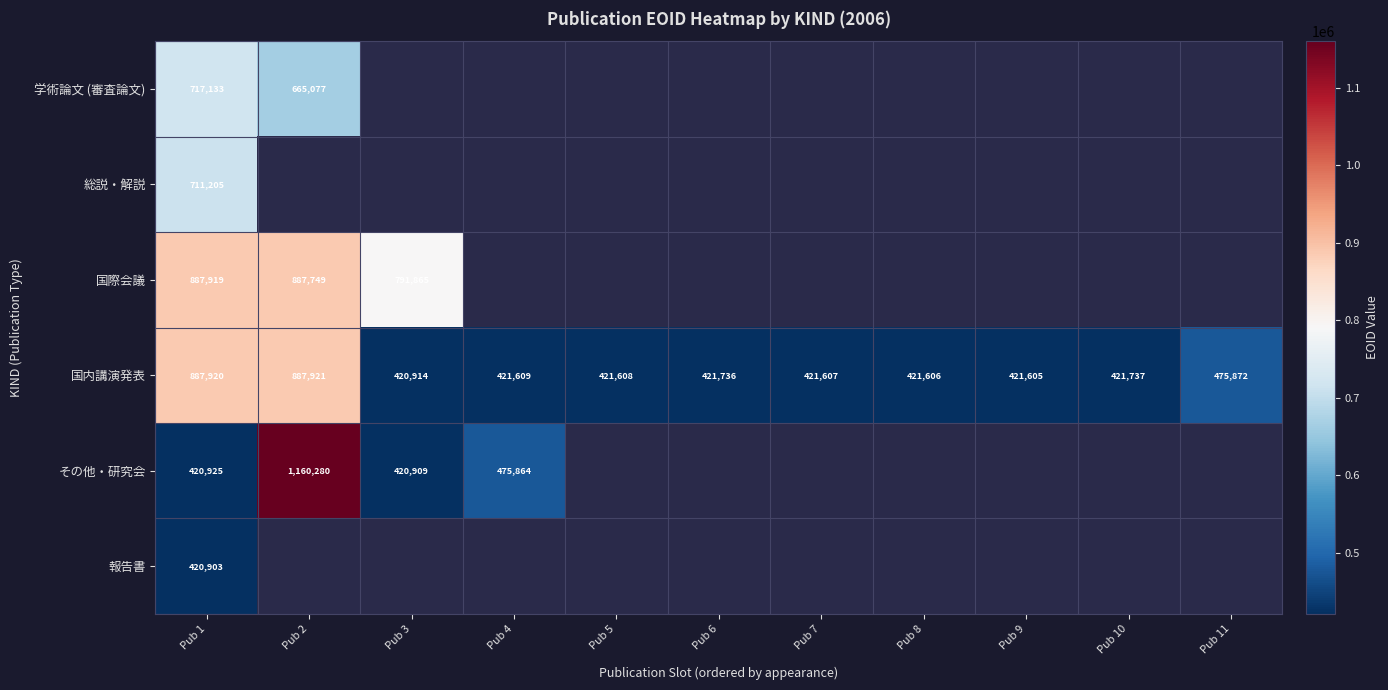

At which category is the sum across all series the highest?

Pub 1